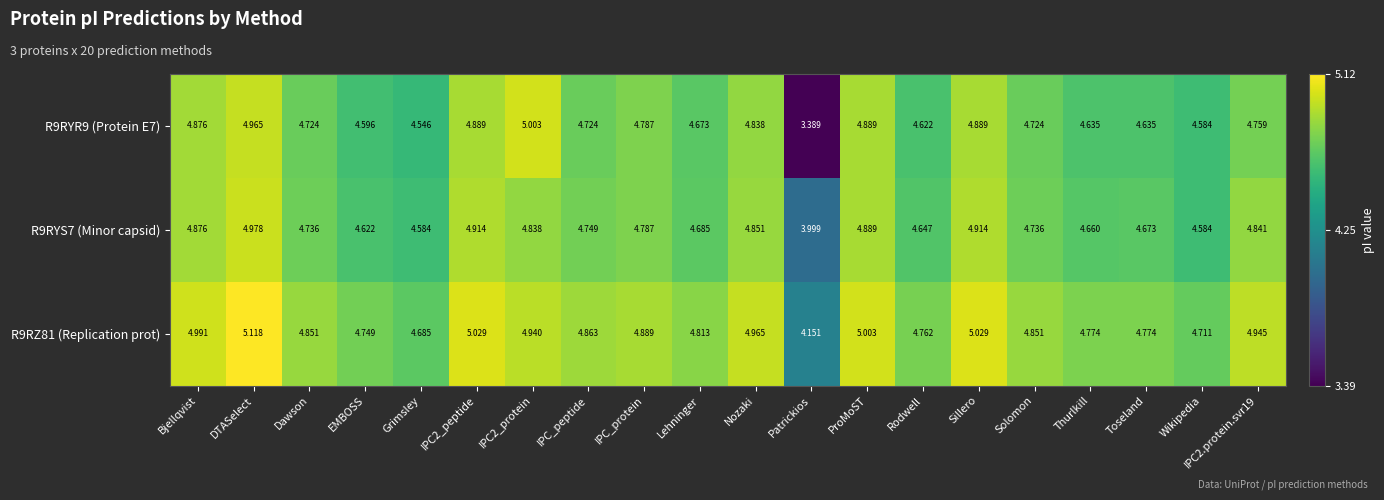

At which category is the sum across all series the highest?

DTASelect